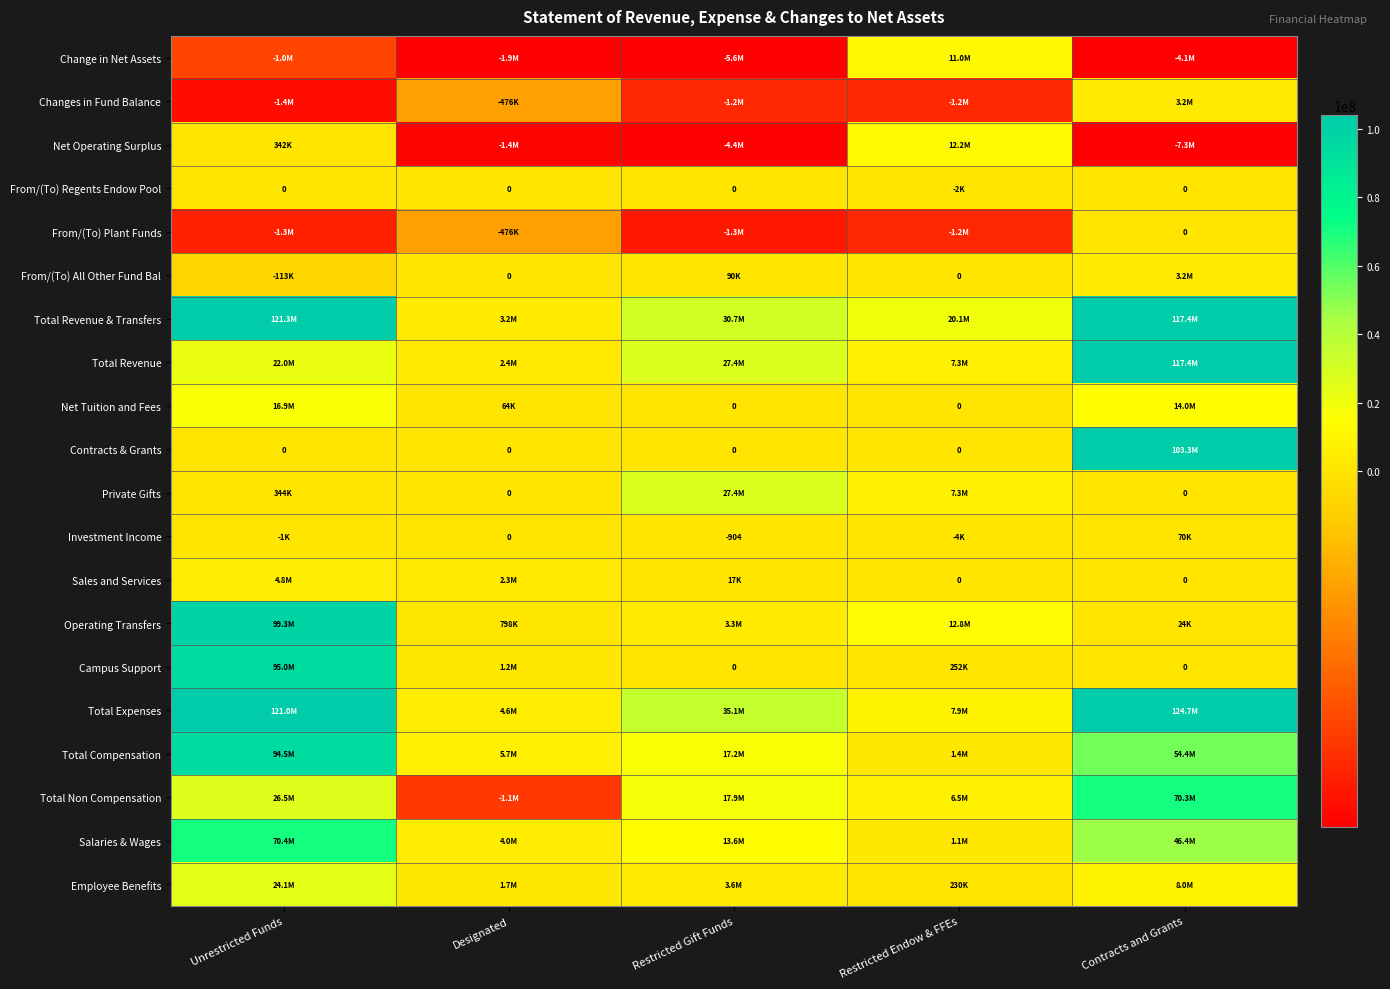

List the series in order of their peak value, highest first.

Total Expenses, Total Revenue & Transfers, Total Revenue, Contracts & Grants, Operating Transfers, Campus Support, Total Compensation, Salaries & Wages, Total Non Compensation, Private Gifts, Employee Benefits, Net Tuition and Fees, Net Operating Surplus, Change in Net Assets, Sales and Services, Changes in Fund Balance, From/(To) All Other Fund Bal, Investment Income, From/(To) Regents Endow Pool, From/(To) Plant Funds